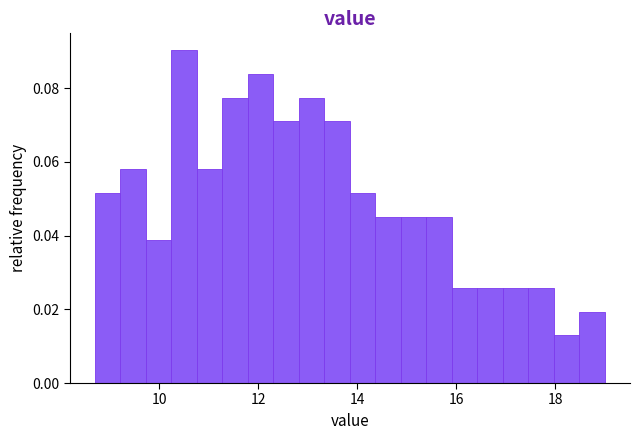

Read against the x-axis, roughly where is the centre of the tallest bar?

10.6